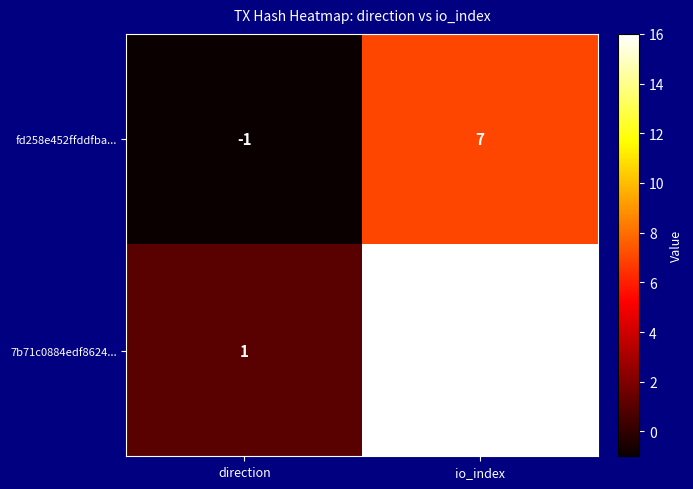

Which series has the largest total across all categories?

7b71c0884edf8624...